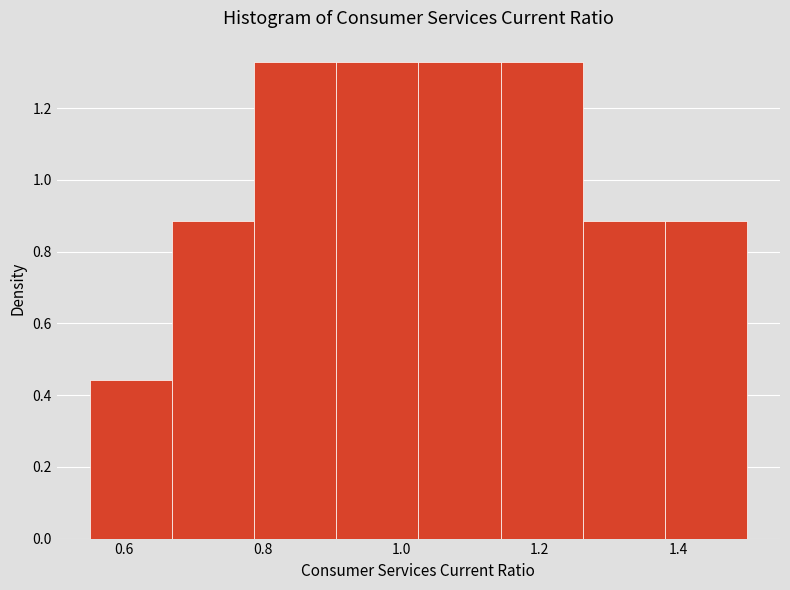

Reading left to right, transcribe this chart: for each bar, give the range it covers on the x-axis and its height. Neither the bar edges nor the heights are printed on the chart, so give them approximately, as read against the axes.

0.56 to 0.66: 0.44
0.66 to 0.78: 0.88
0.78 to 0.90: 1.32
0.90 to 1.02: 1.32
1.02 to 1.14: 1.32
1.14 to 1.26: 1.32
1.26 to 1.38: 0.88
1.38 to 1.50: 0.88